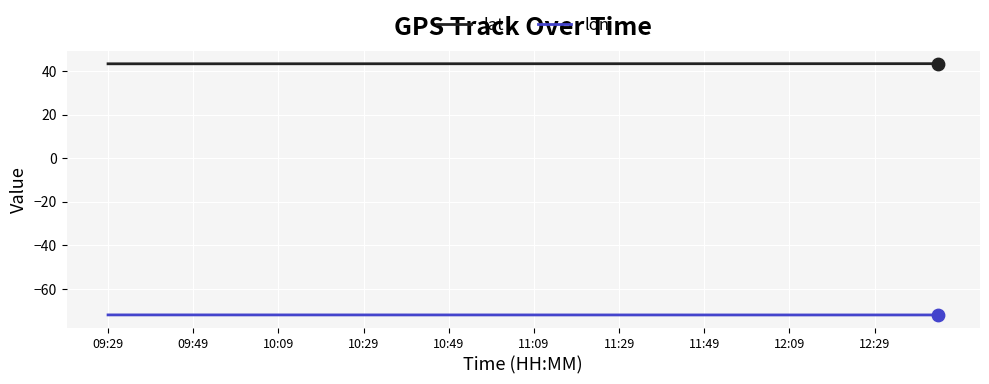

Which series has the largest total across all categories?

lat